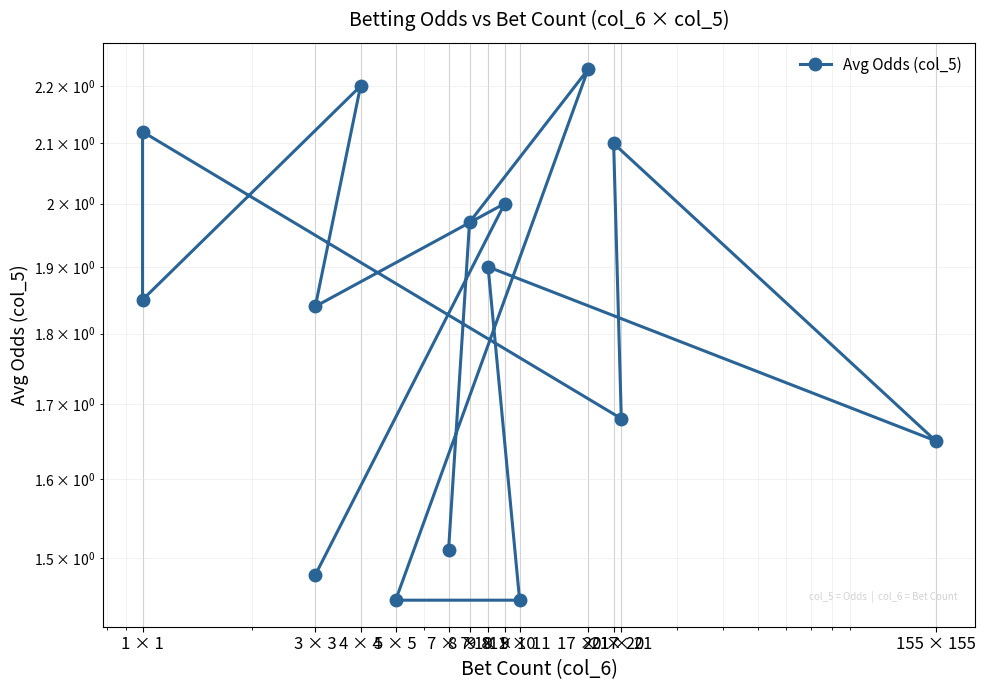

How many points are lower than both their immediate neighbors (excluding endpoints)?

4